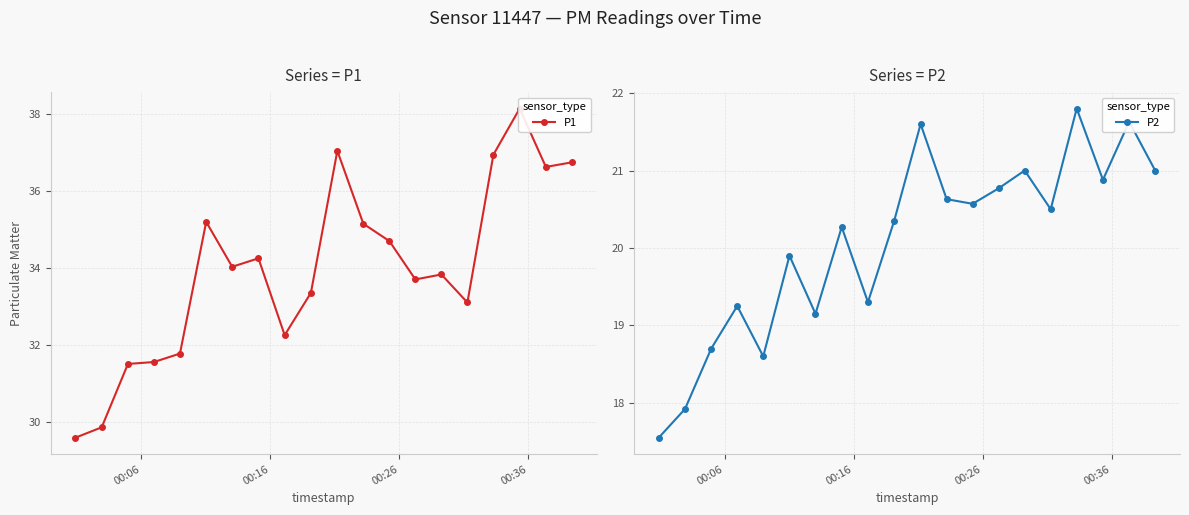

What is the value of the P2 point at the 6th from the left?

19.9